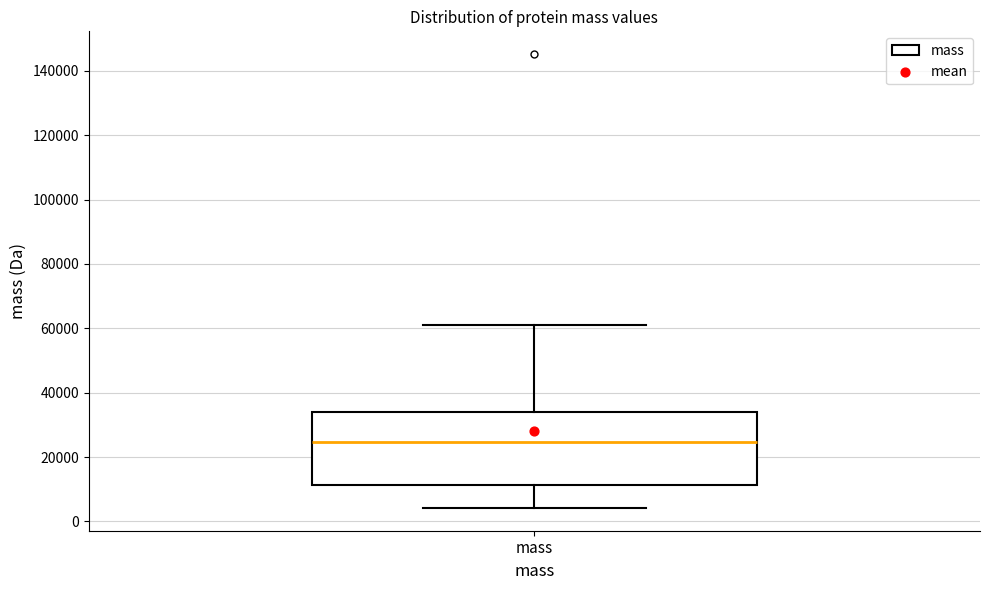

Transcribe this box plot: give where the median line is, the range the box spans, and where the two whiskers end, as read against the y-axis. The values are not printed on the chart, so give them approximately, as read against the axis.

median 24000, box 12000 to 34000, whiskers 4000 to 62000